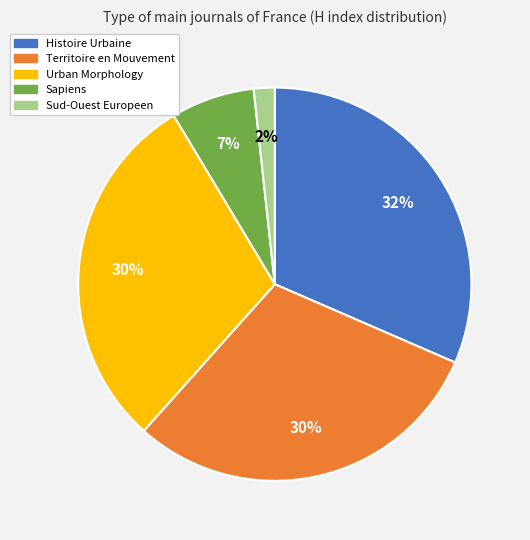

Which slice is the smallest?

Sud-Ouest Europeen